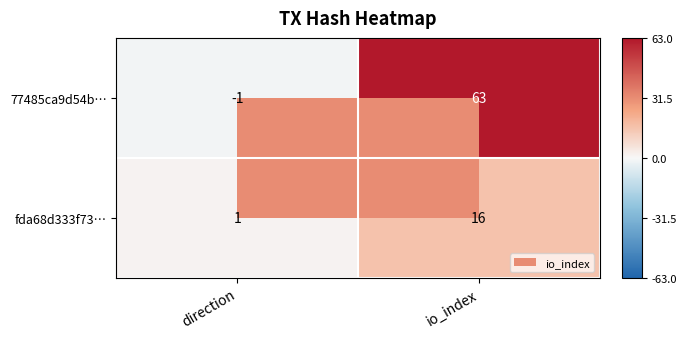

Between direction and io_index, which series saw the biggest shift?

77485ca9d54b…